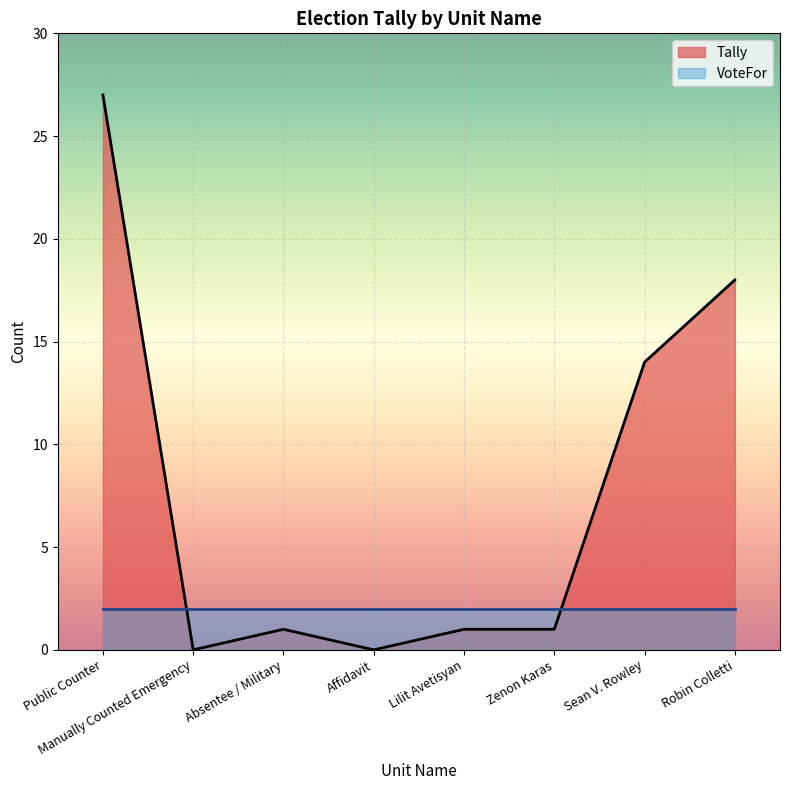

How many data points does each series have?

8